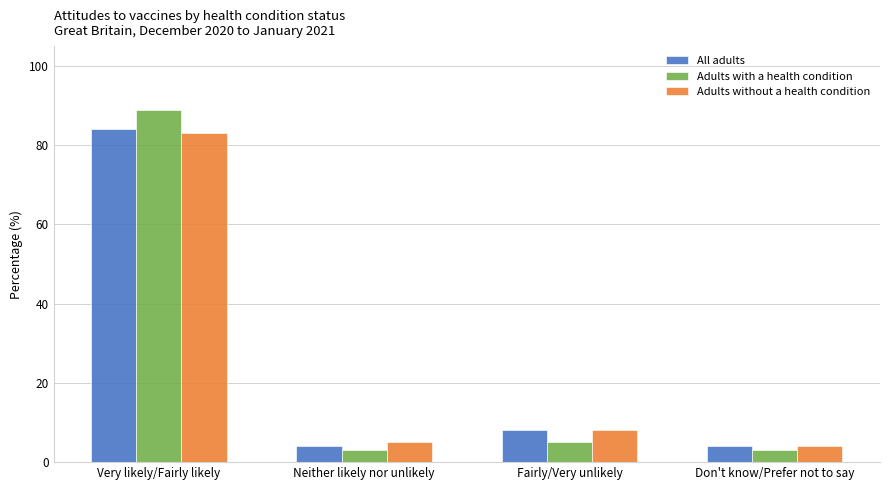

Rank the series by their maximum value, from lowest to highest.

Adults without a health condition, All adults, Adults with a health condition